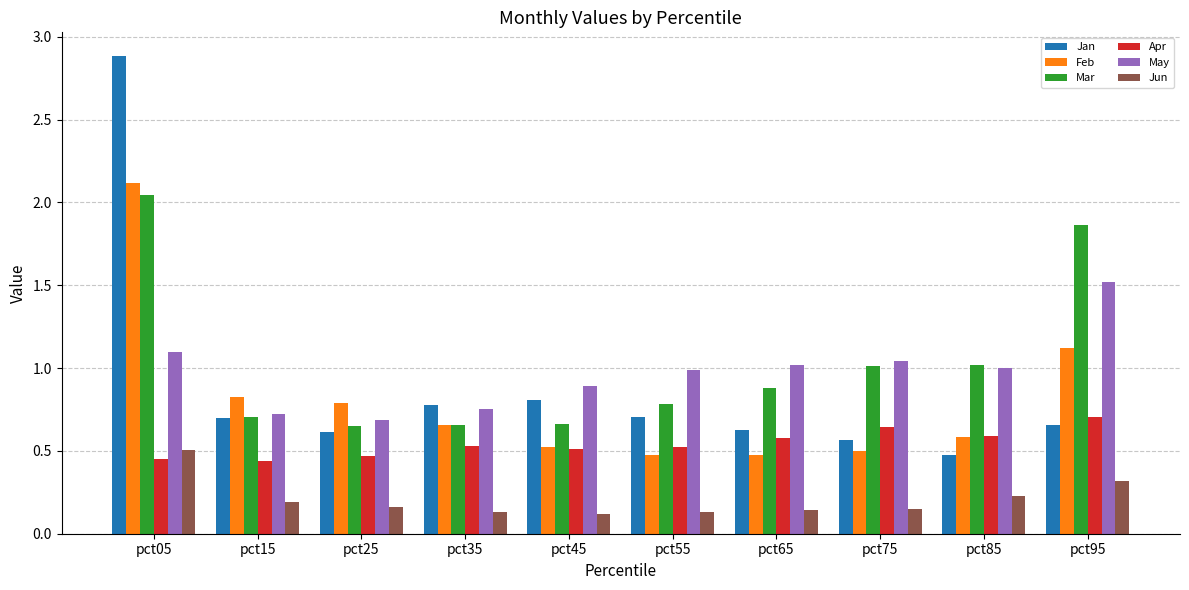

At which category is the sum across all series the highest?

pct05